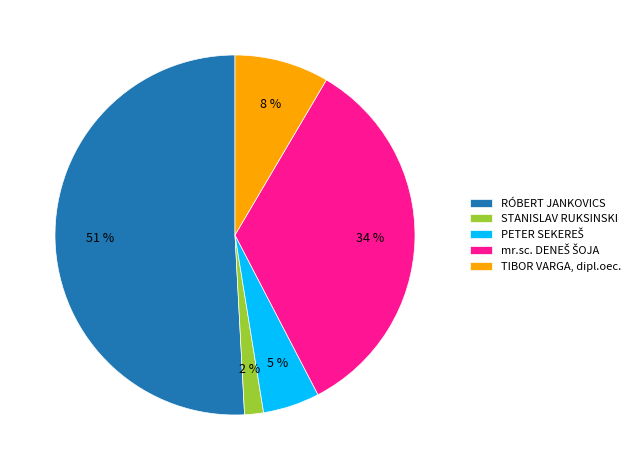

Is there a majority slice in this chart?

Yes